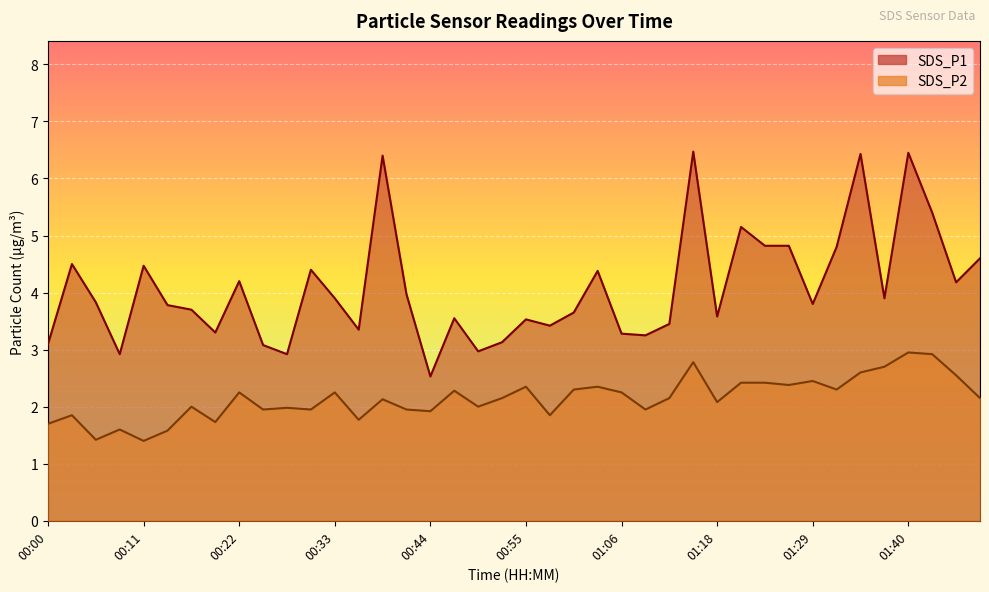

Reading right to left, extract all data points from this chart.

SDS_P1: 01:48=4.6	01:45=4.2	01:42=5.4	01:40=6.5	01:37=3.9	01:34=6.4	01:31=4.8	01:29=3.8	01:26=4.8	01:23=4.8	01:20=5.2	01:18=3.6	01:15=6.5	01:12=3.5	01:09=3.2	01:06=3.3	01:04=4.4	01:01=3.6	00:58=3.4	00:55=3.5	00:52=3.1	00:50=3.0	00:47=3.5	00:44=2.5	00:41=4.0	00:39=6.4	00:36=3.4	00:33=3.9	00:30=4.4	00:28=2.9	00:25=3.1	00:22=4.2	00:19=3.3	00:17=3.7	00:14=3.8	00:11=4.5	00:08=2.9	00:05=3.8	00:03=4.5	00:00=3.1
SDS_P2: 01:48=2.1	01:45=2.5	01:42=2.9	01:40=3.0	01:37=2.7	01:34=2.6	01:31=2.3	01:29=2.5	01:26=2.4	01:23=2.4	01:20=2.4	01:18=2.1	01:15=2.8	01:12=2.1	01:09=1.9	01:06=2.2	01:04=2.4	01:01=2.3	00:58=1.9	00:55=2.4	00:52=2.1	00:50=2.0	00:47=2.3	00:44=1.9	00:41=1.9	00:39=2.1	00:36=1.8	00:33=2.2	00:30=1.9	00:28=2.0	00:25=1.9	00:22=2.2	00:19=1.7	00:17=2.0	00:14=1.6	00:11=1.4	00:08=1.6	00:05=1.4	00:03=1.9	00:00=1.7